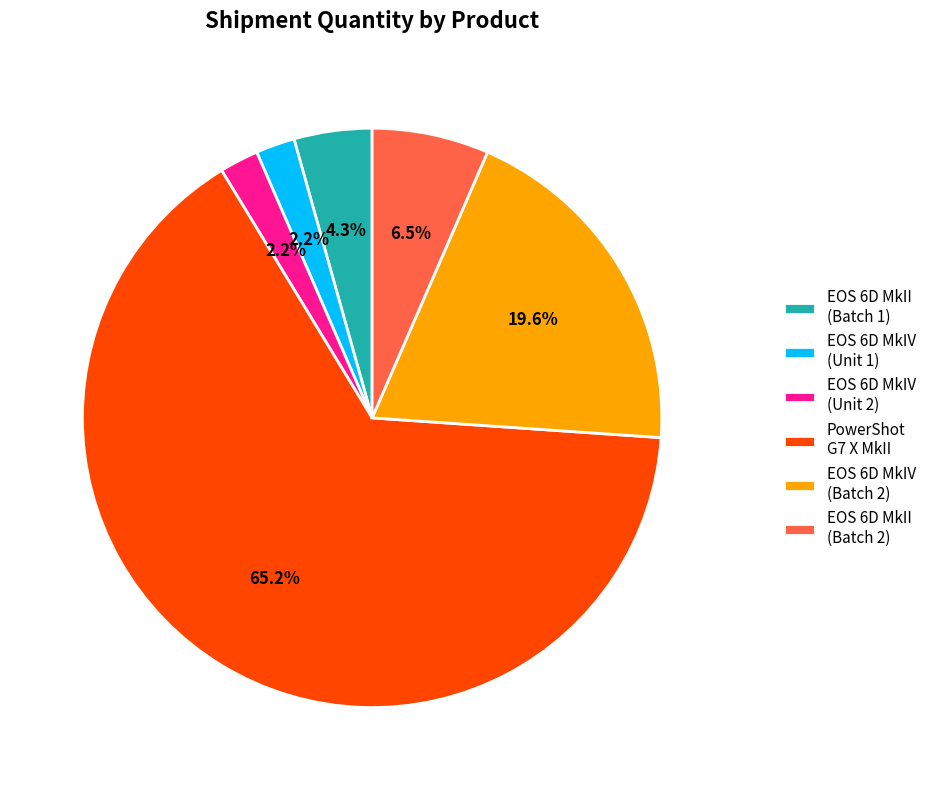

Which has a higher value, EOS 6D MkIV (Batch 2) or EOS 6D MkII (Batch 2)?

EOS 6D MkIV (Batch 2)